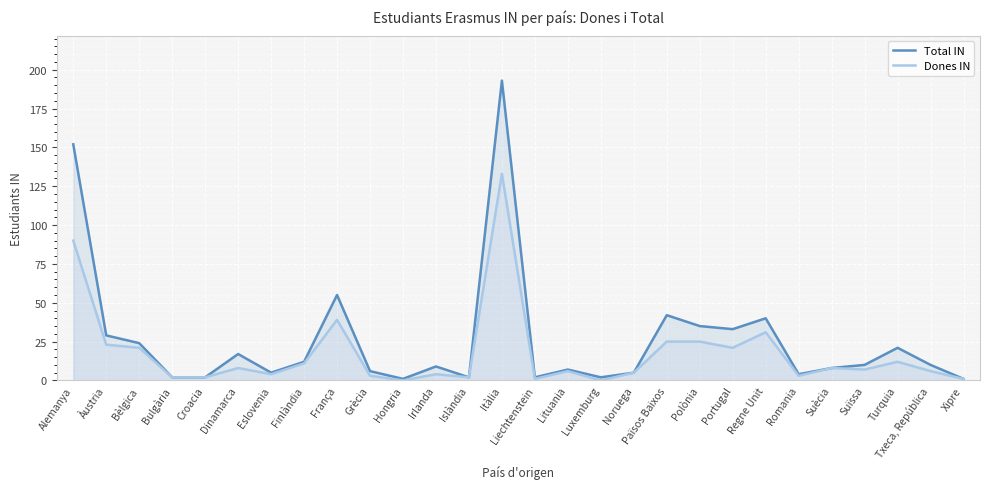

What is the difference between the maximum and minimum values in the Dones IN series?

133